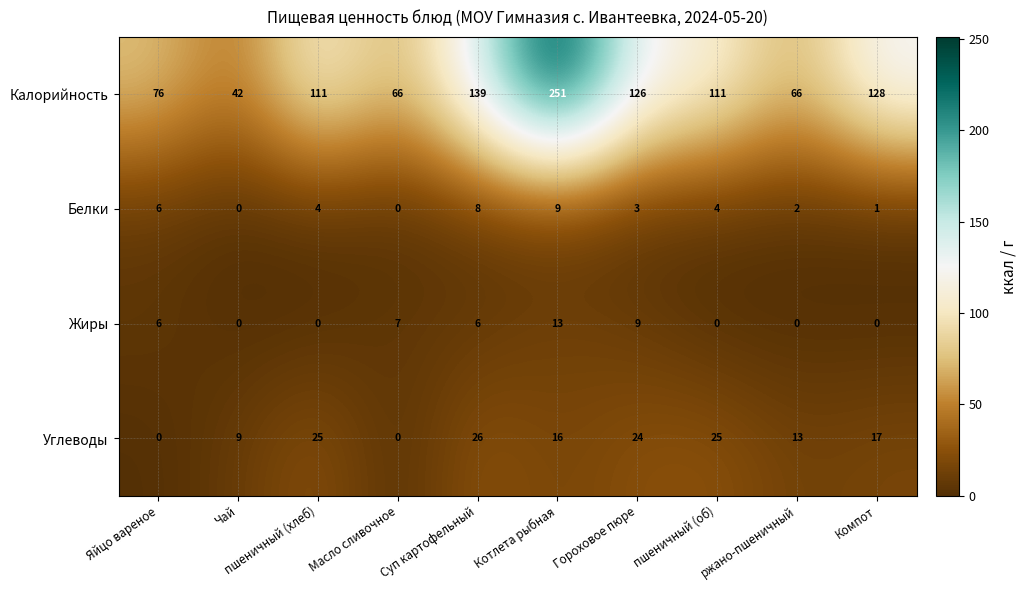

What is the total value across all series at Чай?

51